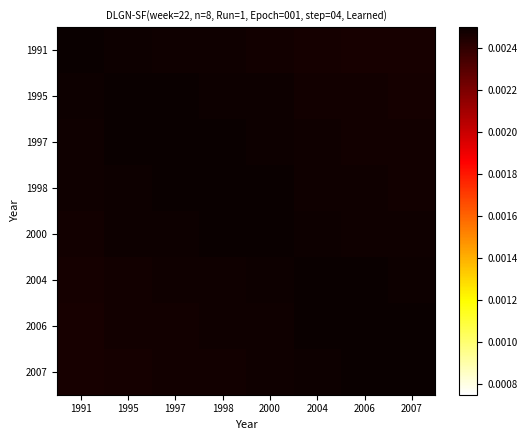

Reading right to left, what are all the values shown in this chart?

1991: 2007=0.0	2006=0.0	2004=0.0	2000=0.0	1998=0.0	1997=0.0	1995=0.0	1991=0.0
1995: 2007=0.0	2006=0.0	2004=0.0	2000=0.0	1998=0.0	1997=0.0	1995=0.0	1991=0.0
1997: 2007=0.0	2006=0.0	2004=0.0	2000=0.0	1998=0.0	1997=0.0	1995=0.0	1991=0.0
1998: 2007=0.0	2006=0.0	2004=0.0	2000=0.0	1998=0.0	1997=0.0	1995=0.0	1991=0.0
2000: 2007=0.0	2006=0.0	2004=0.0	2000=0.0	1998=0.0	1997=0.0	1995=0.0	1991=0.0
2004: 2007=0.0	2006=0.0	2004=0.0	2000=0.0	1998=0.0	1997=0.0	1995=0.0	1991=0.0
2006: 2007=0.0	2006=0.0	2004=0.0	2000=0.0	1998=0.0	1997=0.0	1995=0.0	1991=0.0
2007: 2007=0.0	2006=0.0	2004=0.0	2000=0.0	1998=0.0	1997=0.0	1995=0.0	1991=0.0